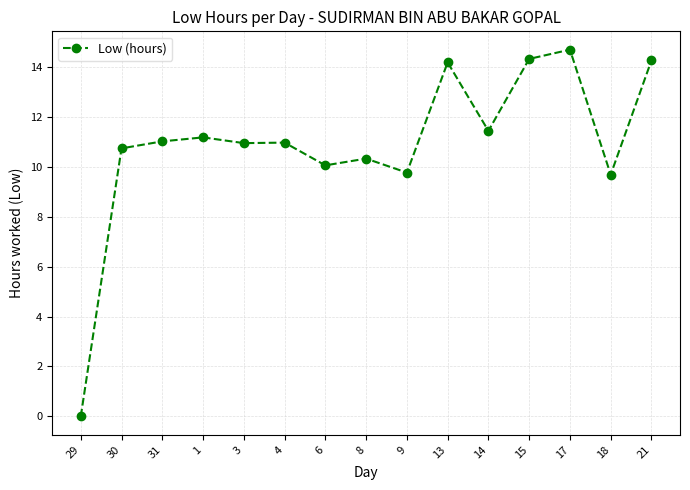

True or false: there are more than 2 points higher than both neighbors.

True